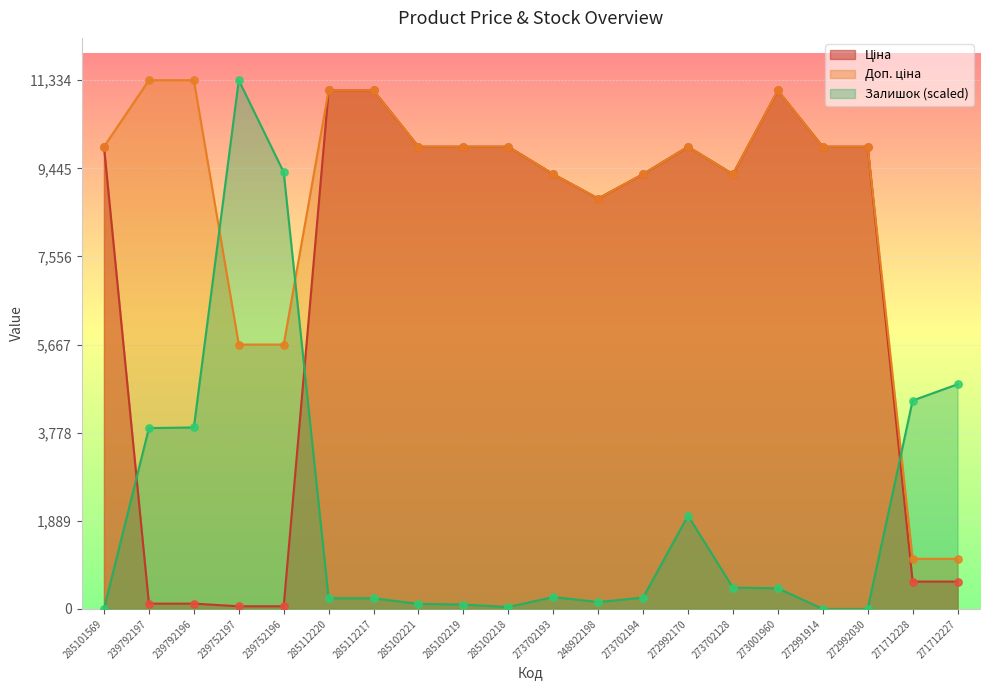

Which series has the largest Y range (max minus min)?

Залишок